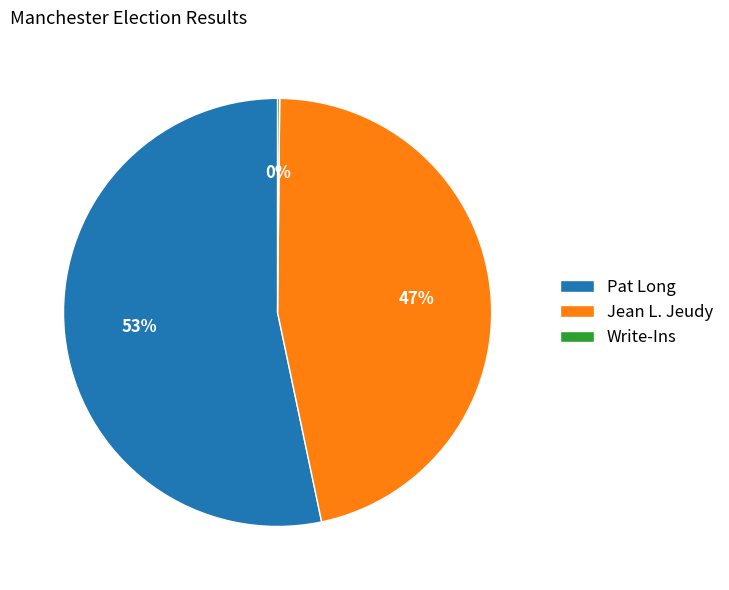

Which slice is the largest?

Pat Long